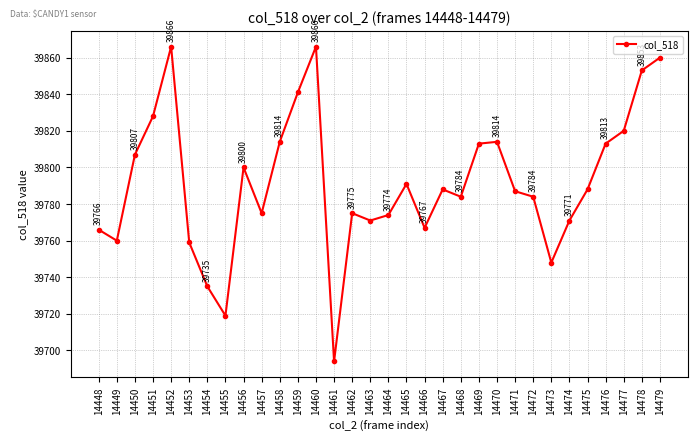

At which category does the chart reach its minimum across all series?

14461